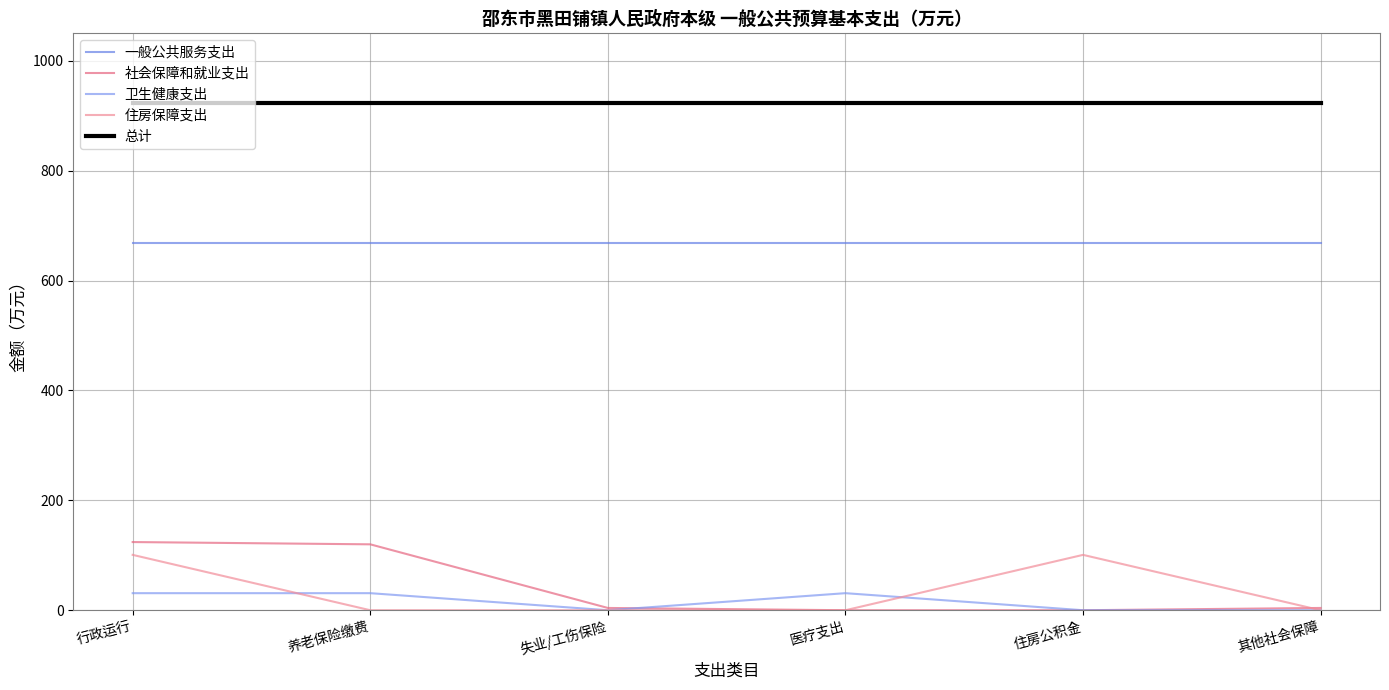

What is the sum of the 社会保障和就业支出 values at 失业/工伤保险 and 住房公积金?

4.1